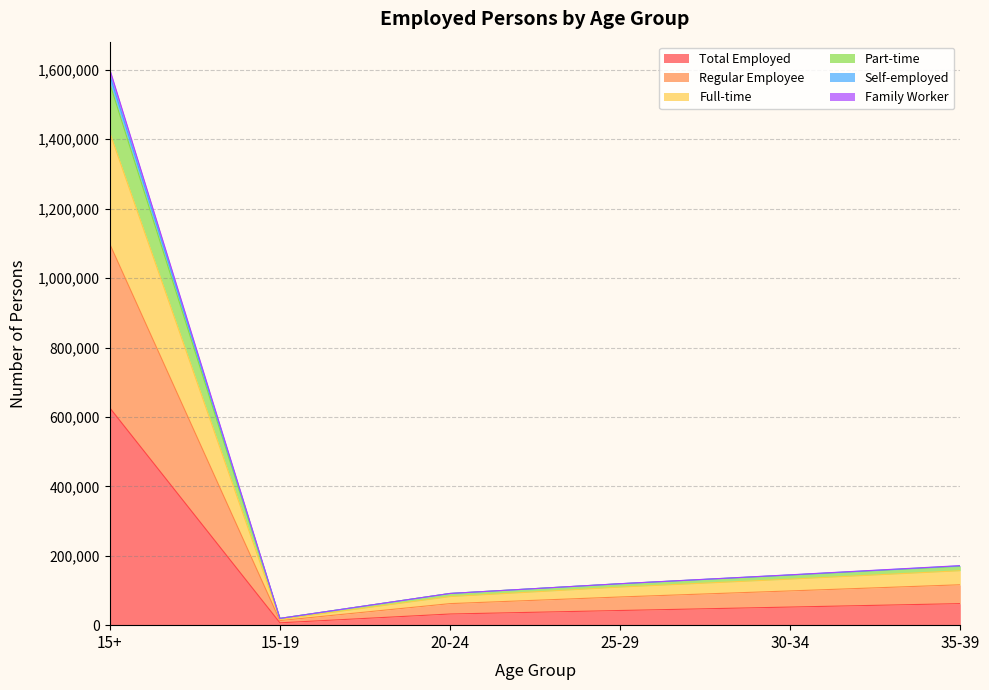

What is the label of the 4th point from the right?

20-24